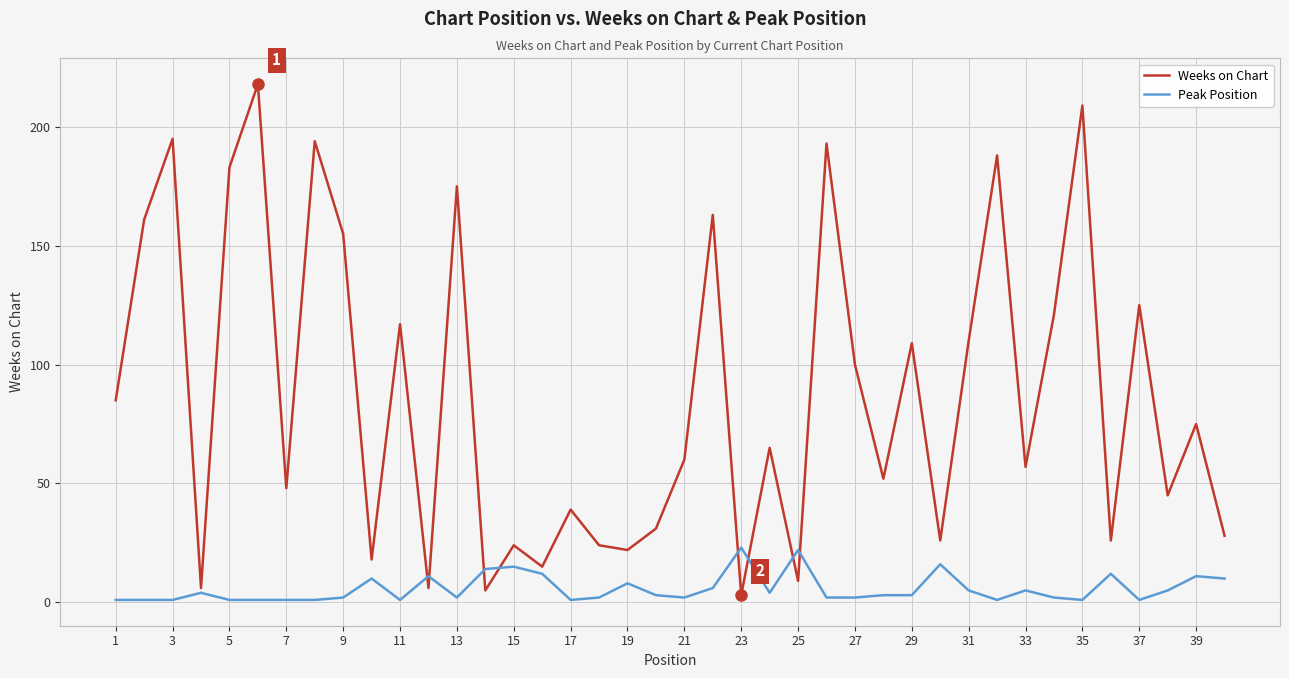

What is the maximum value for Weeks on Chart?

218